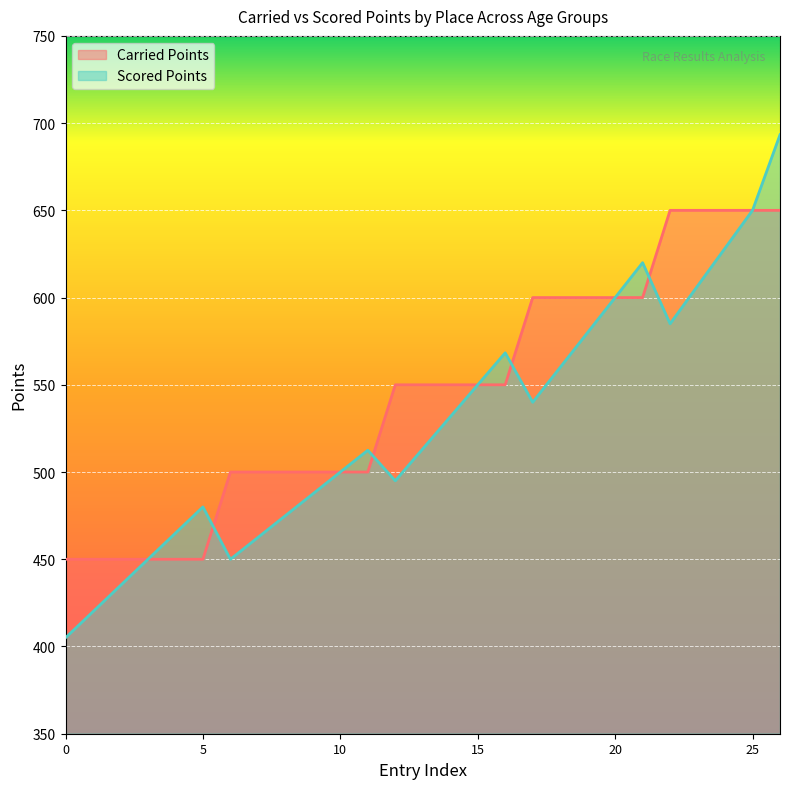

What is the difference between the Carried Points values at 3 and 2?

200.0